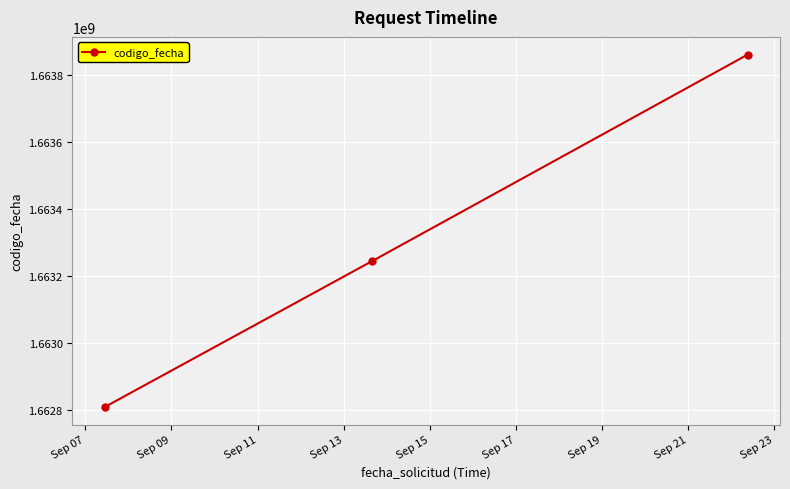

What is the smallest value displayed?

1662807392